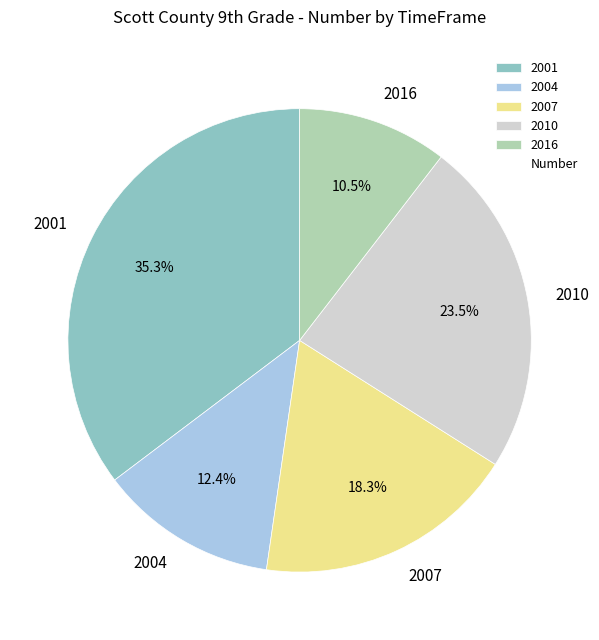

Does any single category account for the majority?

No